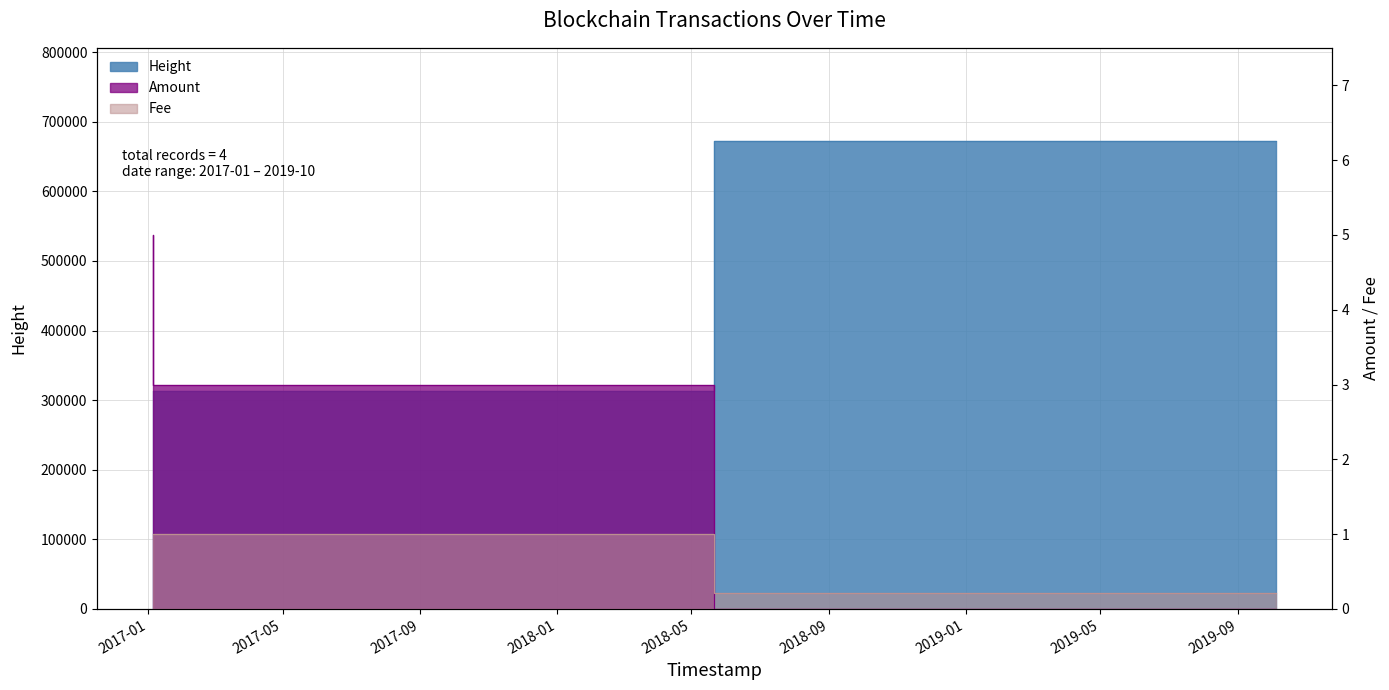

Where is Height nearest to the value 0?

2019-10-04 14:30:44